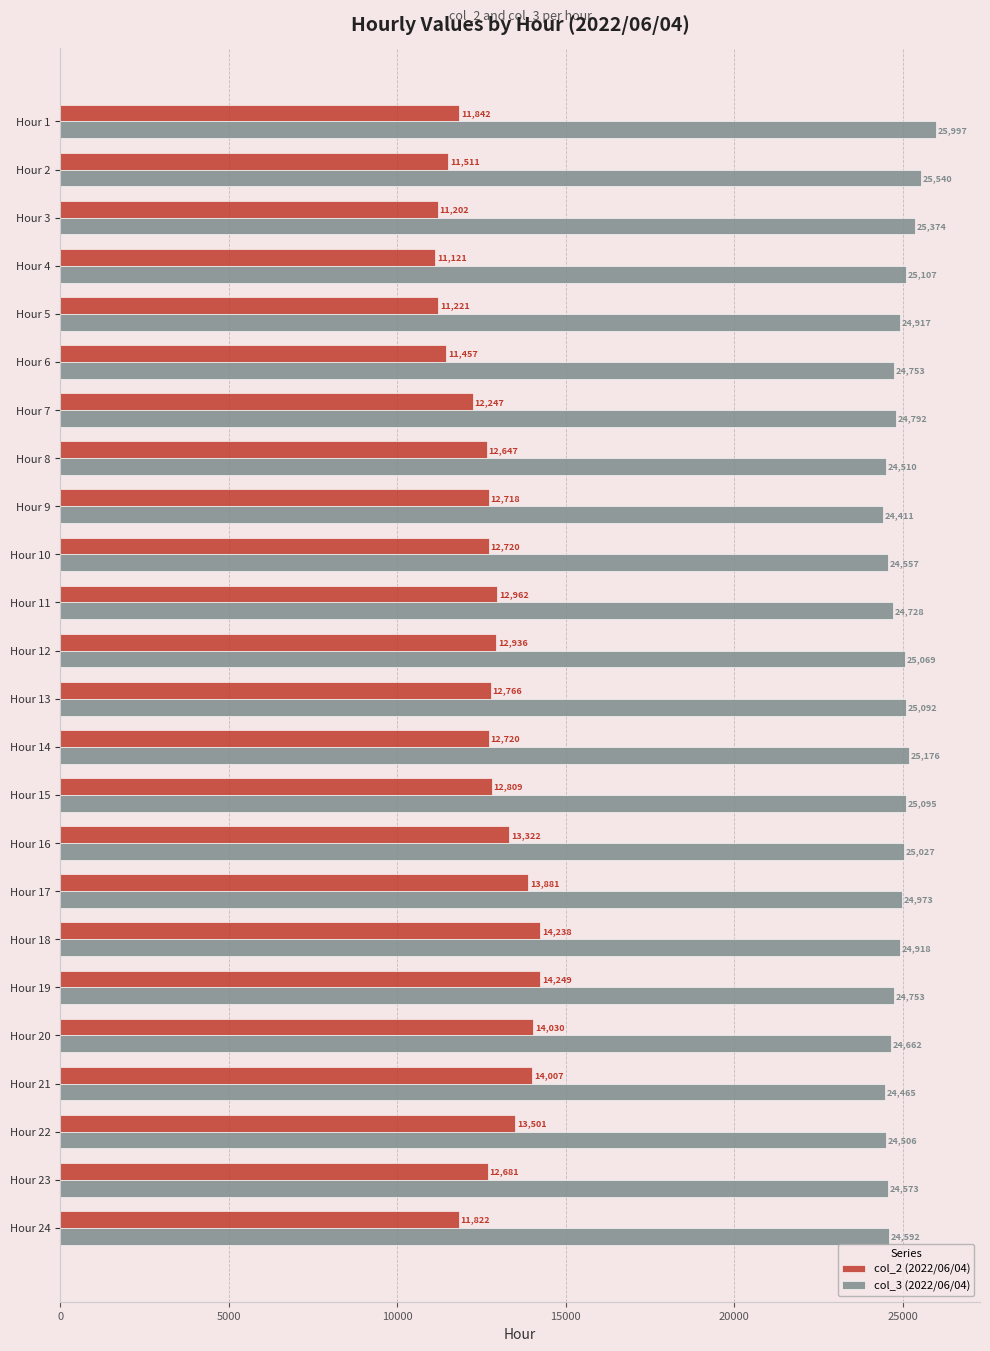

At how many categories does at least one series exceed 14210?

24